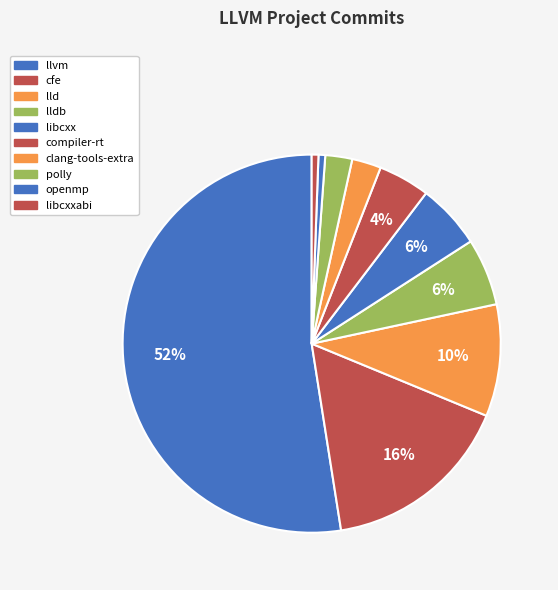

How many slices are in this pie chart?

10